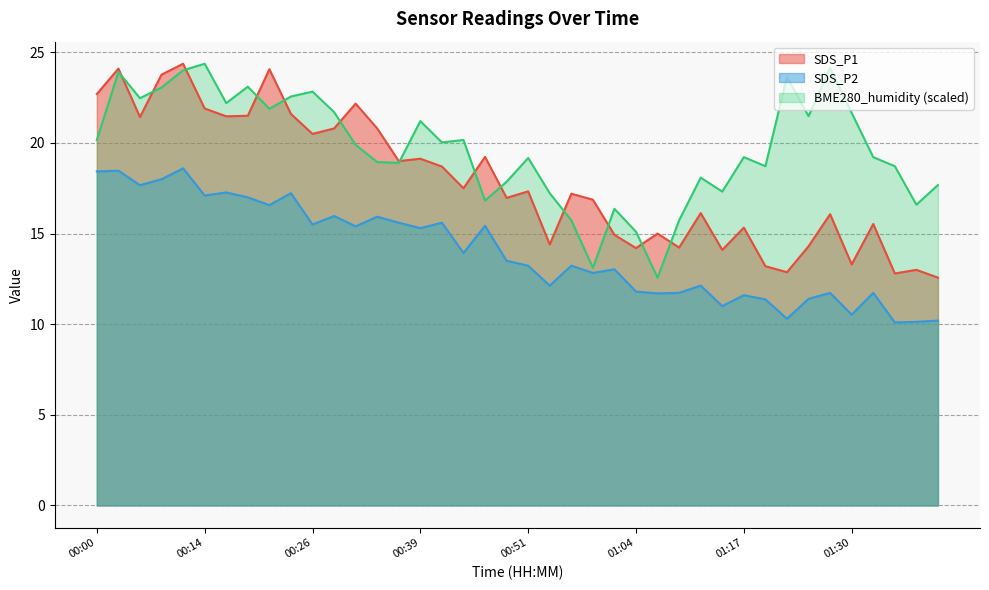

List the labels in order of BME280_humidity value, smallest first.

01:06, 00:59, 01:04, 00:56, 01:09, 01:01, 01:37, 00:46, 00:54, 01:14, 01:39, 00:49, 01:11, 01:19, 01:35, 00:36, 00:34, 00:51, 01:17, 01:32, 00:31, 00:41, 00:00, 00:44, 00:39, 01:24, 01:30, 00:29, 00:21, 00:16, 00:06, 00:24, 00:26, 00:09, 00:19, 01:22, 00:03, 00:11, 01:27, 00:14